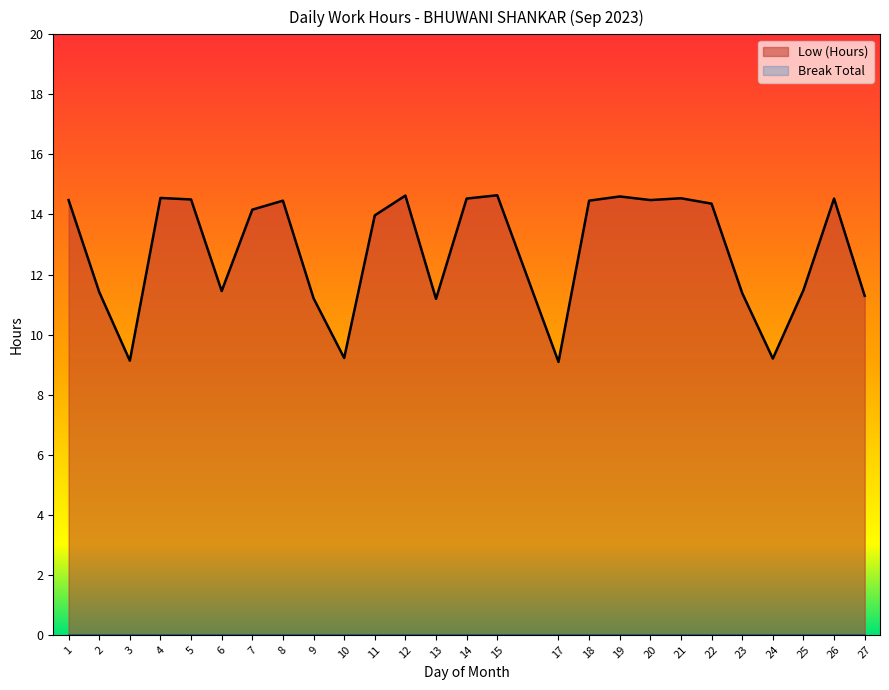

Is it true that the value at 21 is 19.6?

False